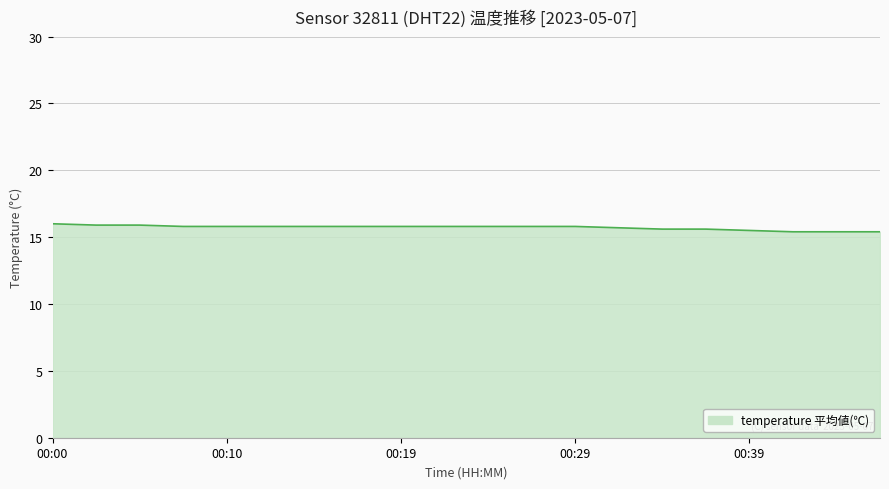

What is the maximum value shown in the chart?

16.0